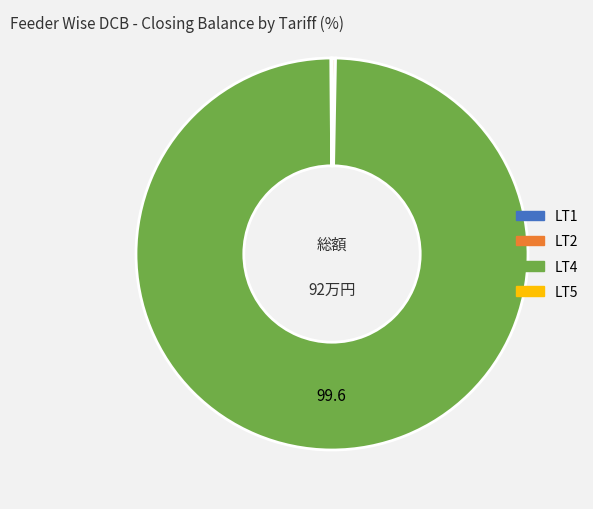

Is it true that LT4 is 100% of the pie?

True